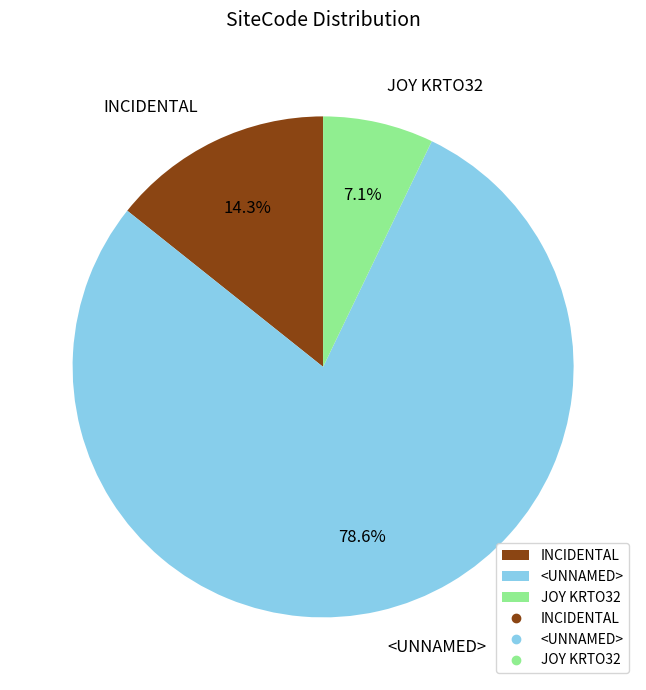

How many slices are in this pie chart?

3